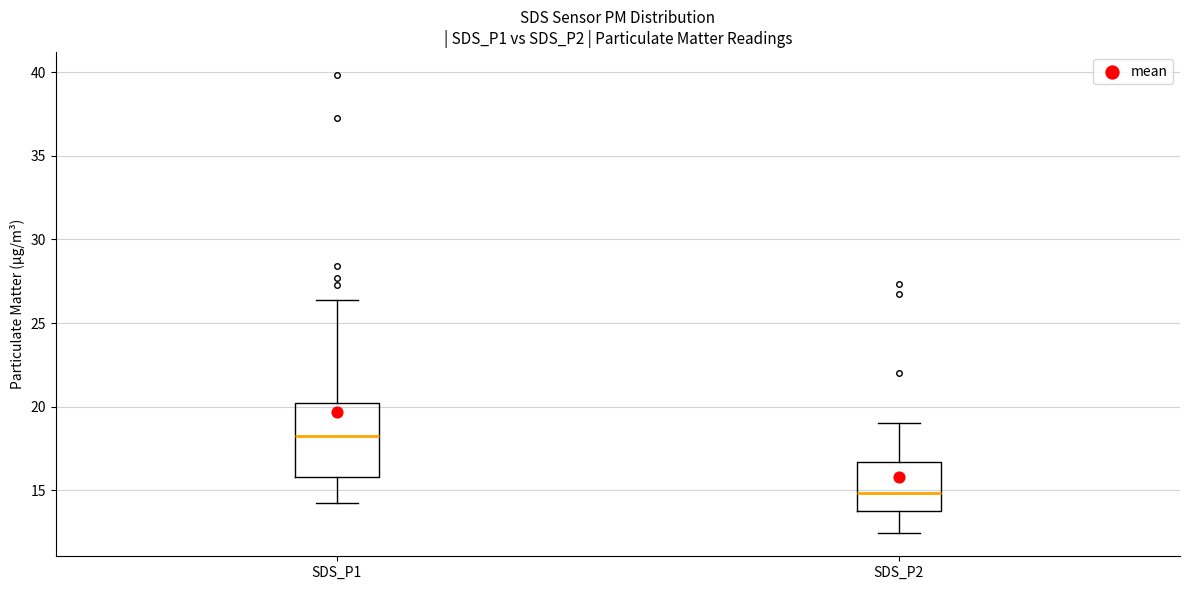

Reading left to right, transcribe this box plot: for each box, give where its median line is, the range the box spans, and where its two whiskers end, as read against the y-axis. The values are not printed on the chart, so give them approximately, as read against the axis.

SDS_P1: median 18.0, box 16.0 to 20.0, whiskers 14.0 to 26.5
SDS_P2: median 15.0, box 14.0 to 16.5, whiskers 12.5 to 19.0